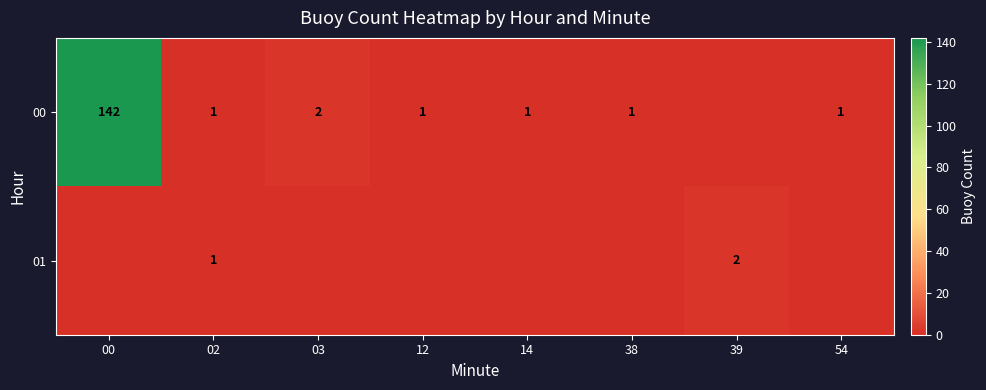

Is it true that 01 equals 3 at 39?

False